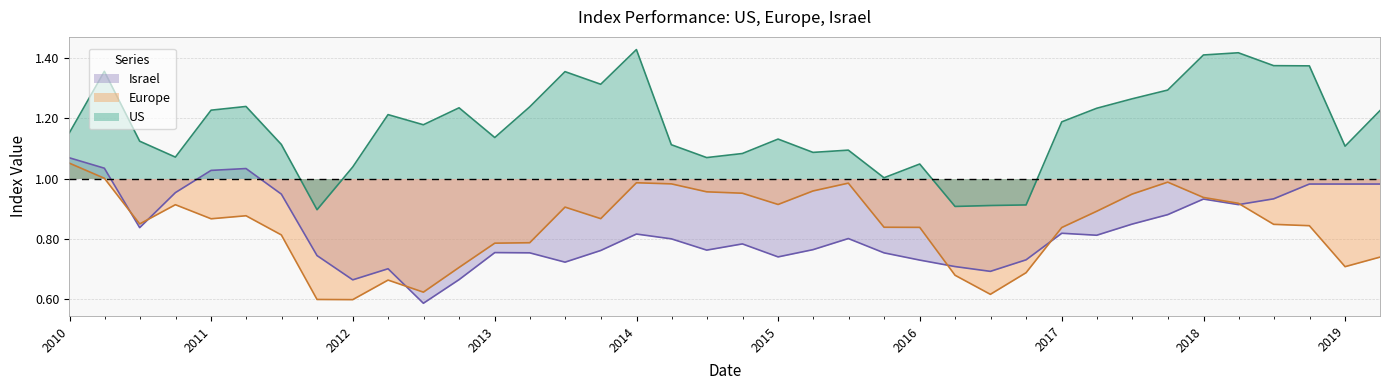

True or false: Israel has a value of 0.8 at 2014-06-30.

True